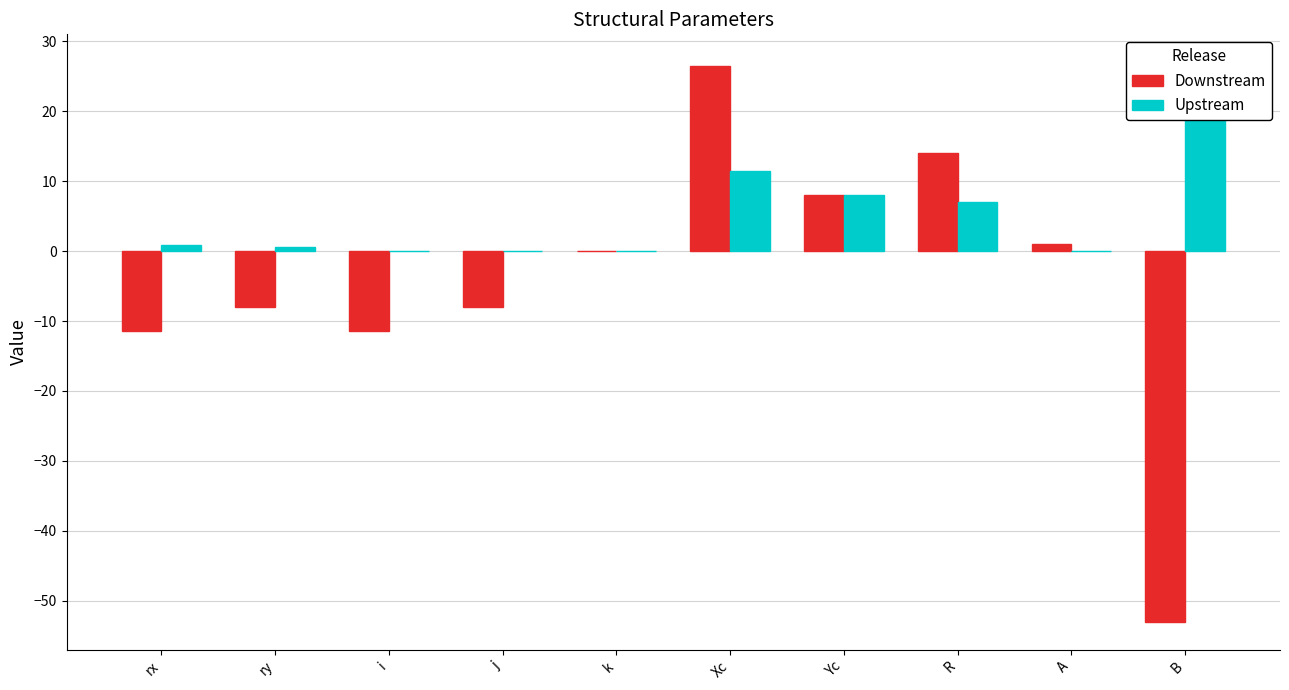

Count the number of categories in the chart.

10